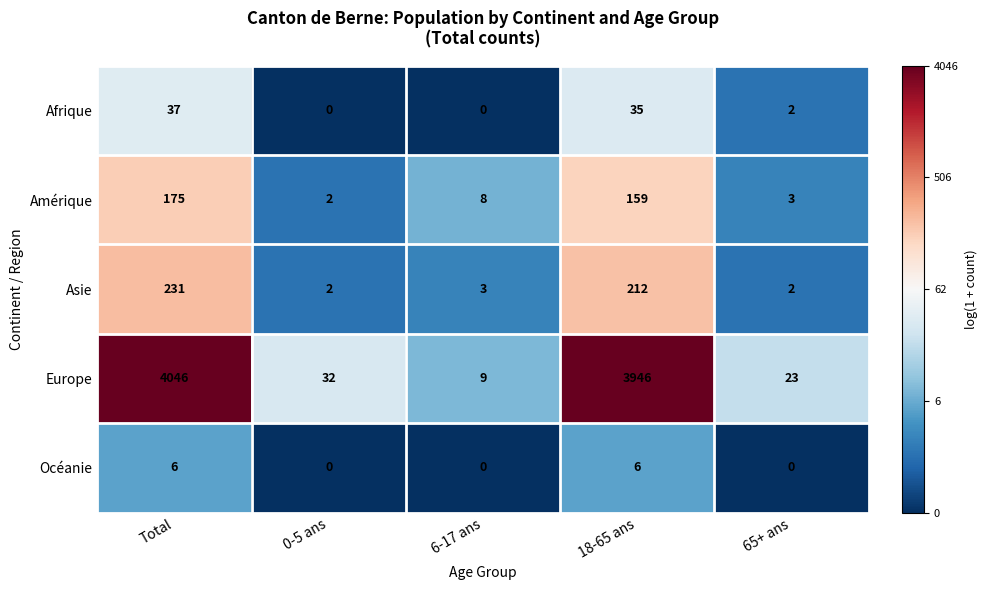

What is the average value of the Asie series?

90